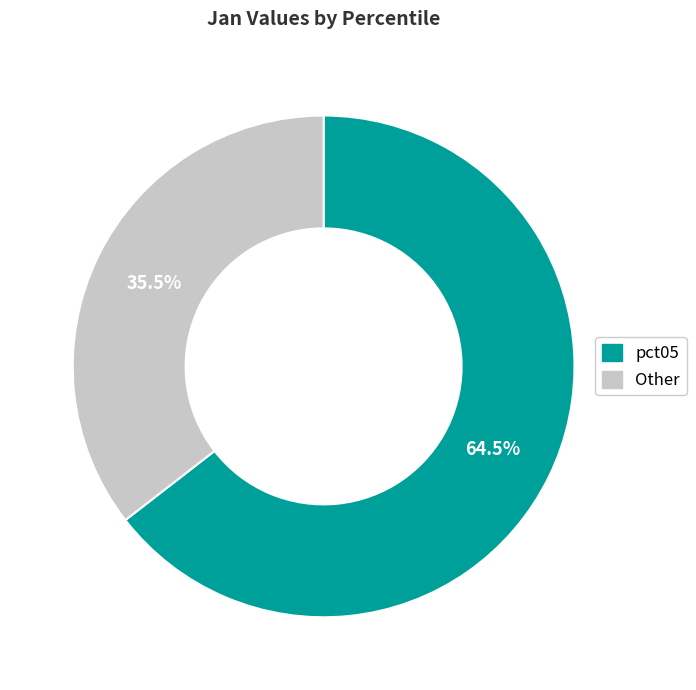

To the nearest percent, what is the difference between the largest and smallest slice percentages?

29%